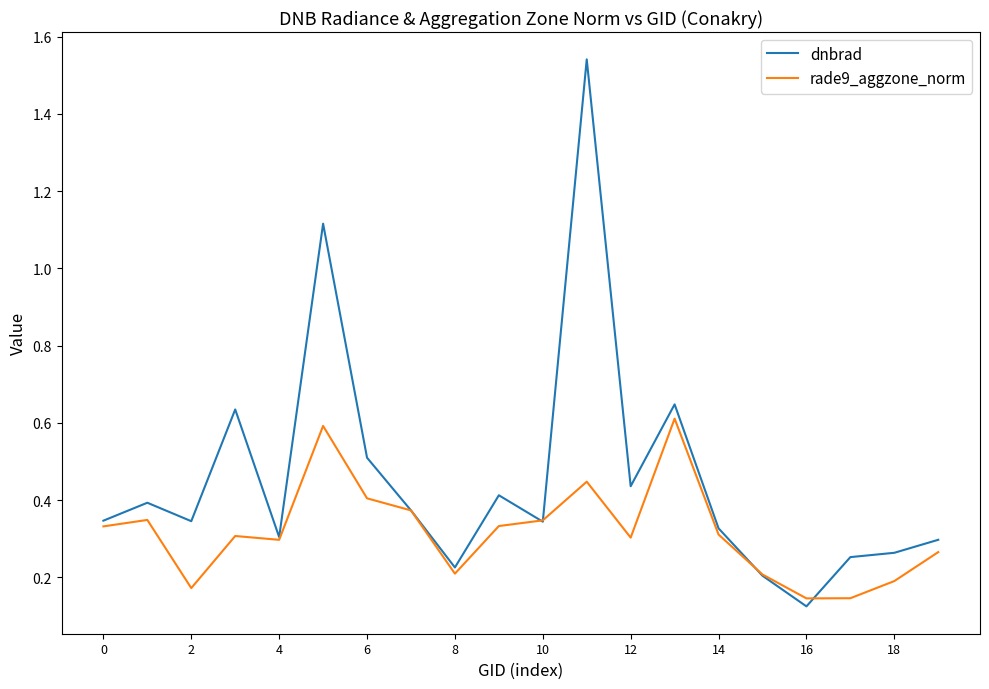

Rank the series by their average value, from lowest to highest.

rade9_aggzone_norm, dnbrad